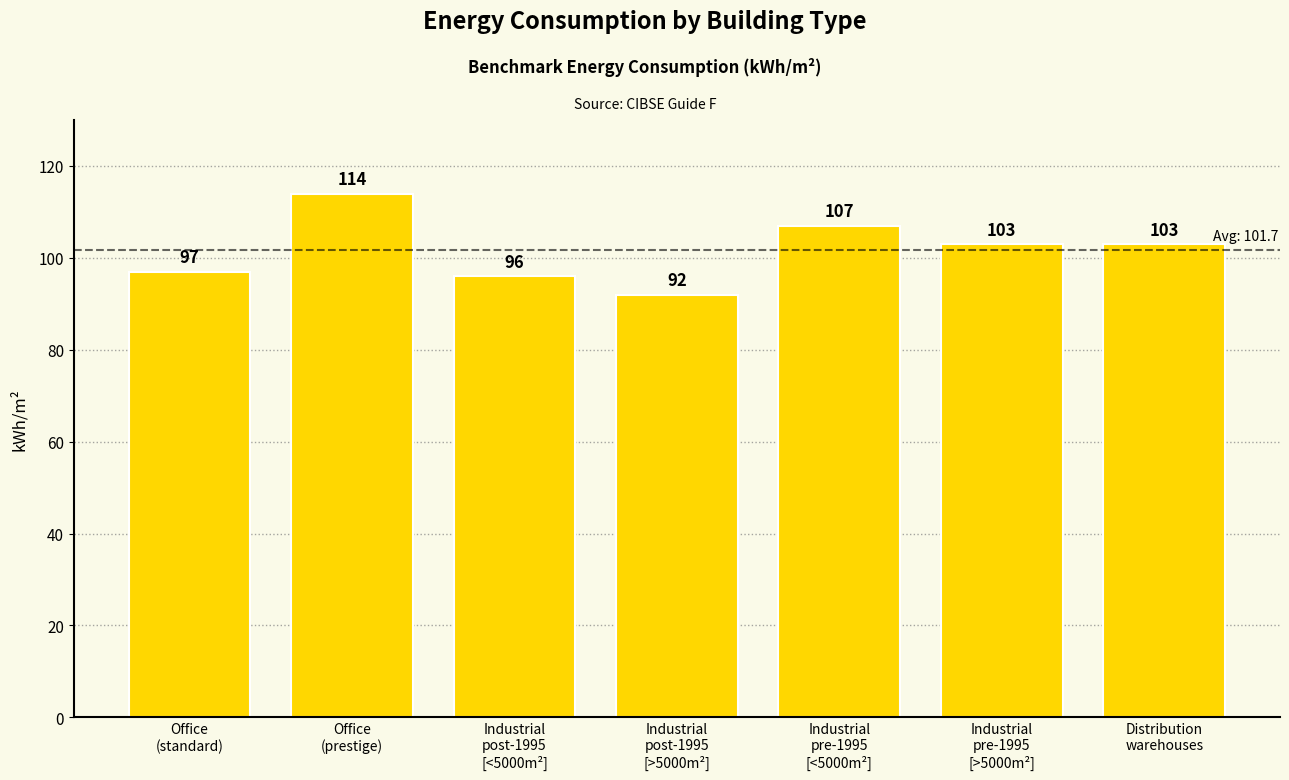

What value does the data have at Industrial
post-1995
[<5000m²]?

96